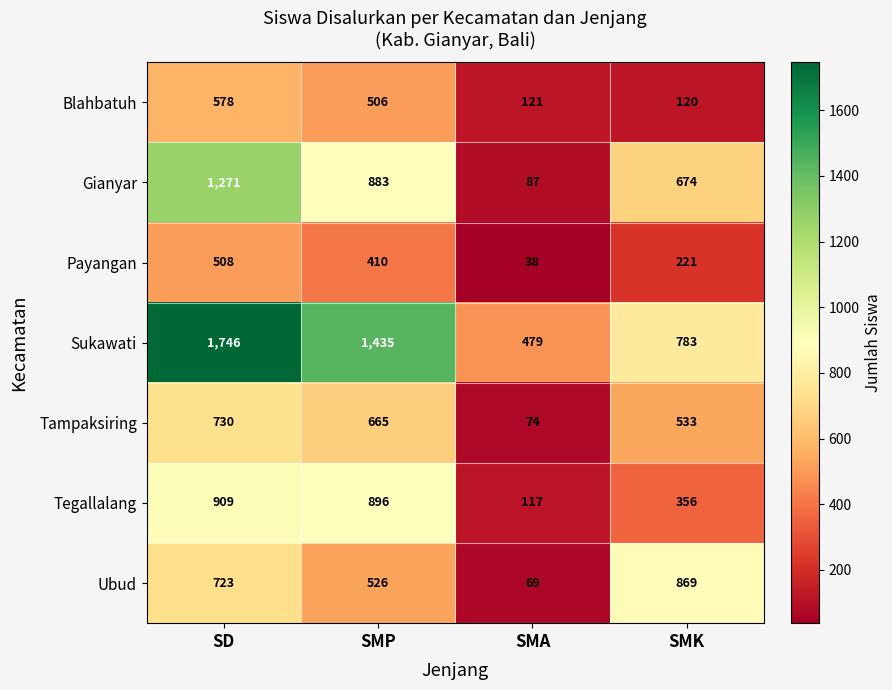

Reading right to left, what are all the values shown in this chart?

Blahbatuh: 120	121	506	578
Gianyar: 674	87	883	1271
Payangan: 221	38	410	508
Sukawati: 783	479	1435	1746
Tampaksiring: 533	74	665	730
Tegallalang: 356	117	896	909
Ubud: 869	69	526	723